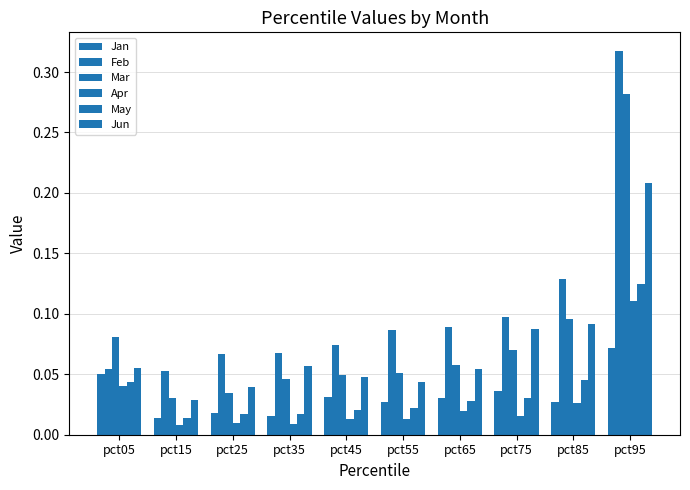

Is it true that Jan equals 0.0 at pct95?

False